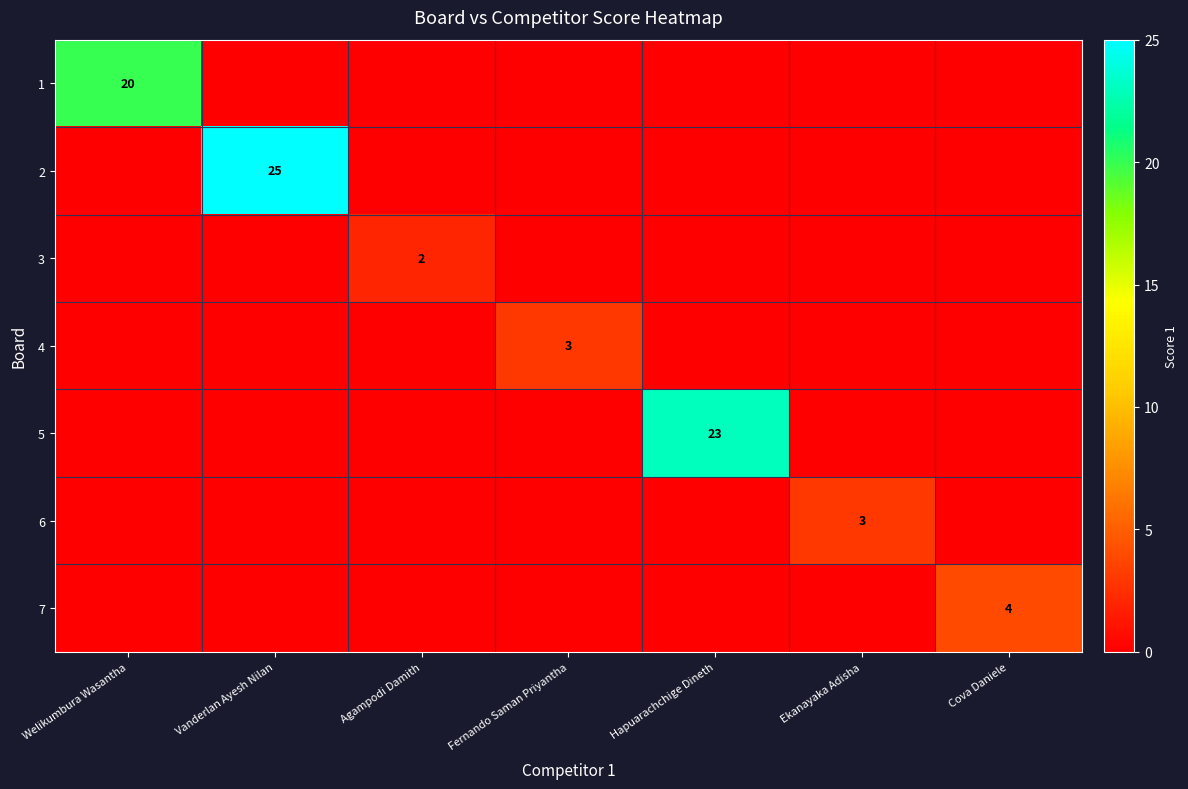

At which category does the chart reach its minimum across all series?

Vanderlan Ayesh Nilan